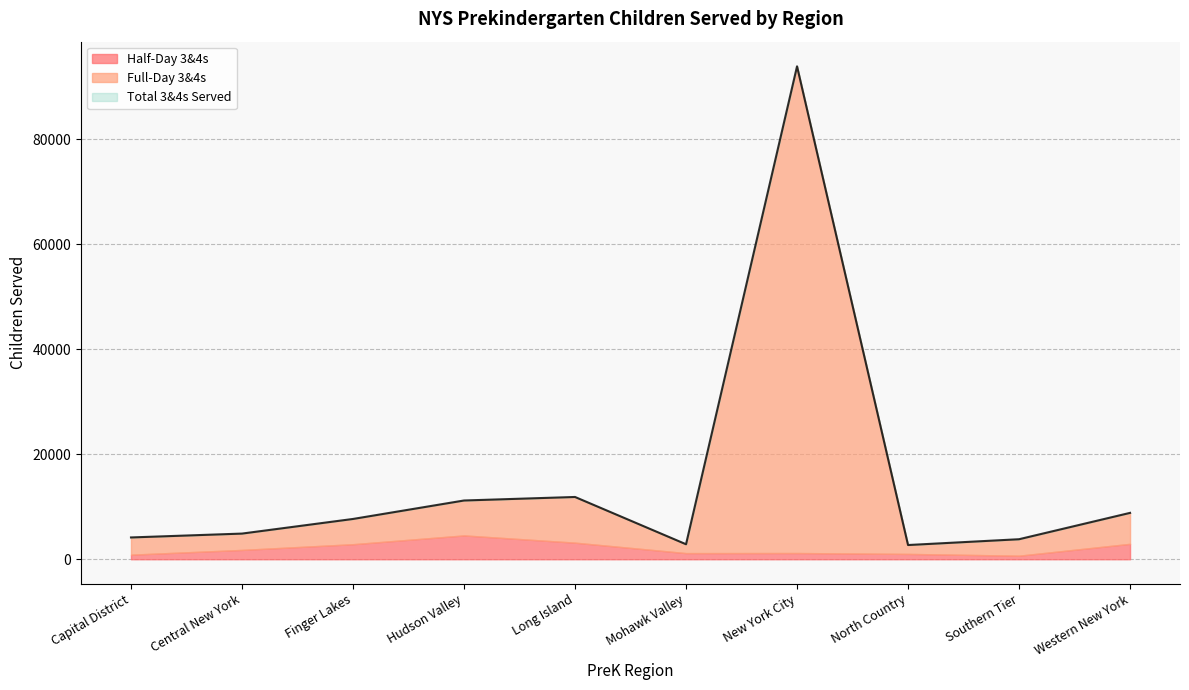

How many distinct data groups are displayed?

3